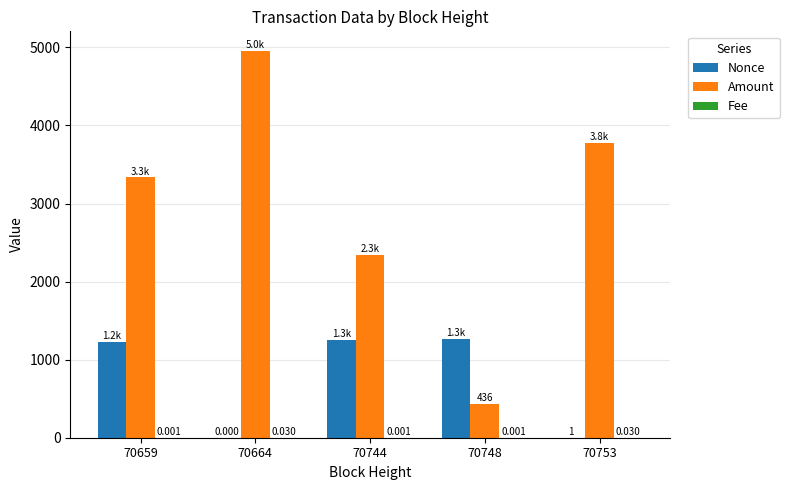

Is the value of Amount at 70744 greater than the value of Nonce at 70753?

Yes